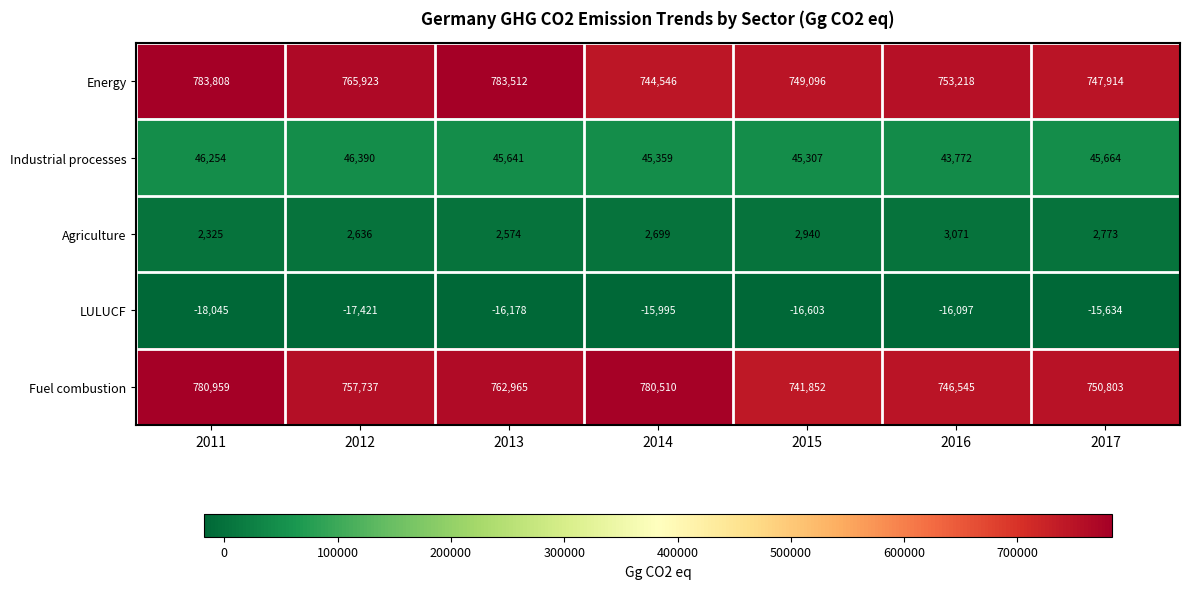

What is the average value of the LULUCF series?

-16568